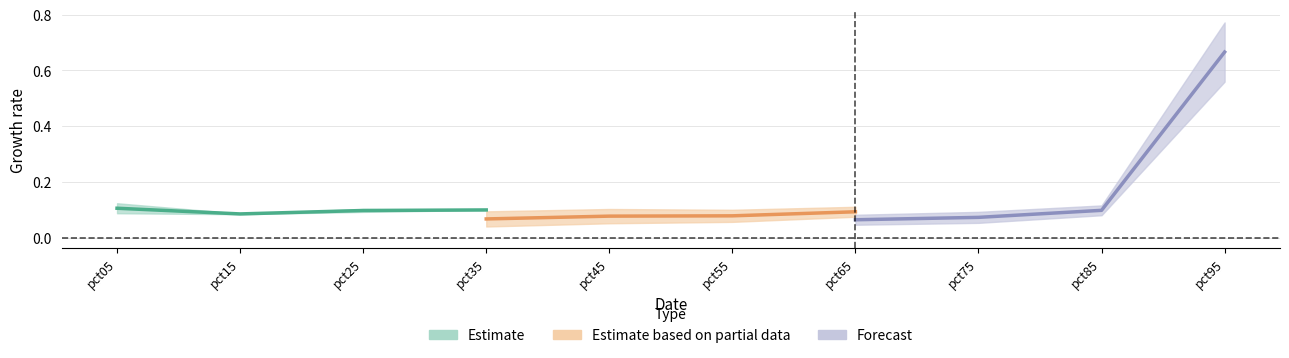

The Estimate based on partial data series shows 0.1 at pct65. True or false?

True